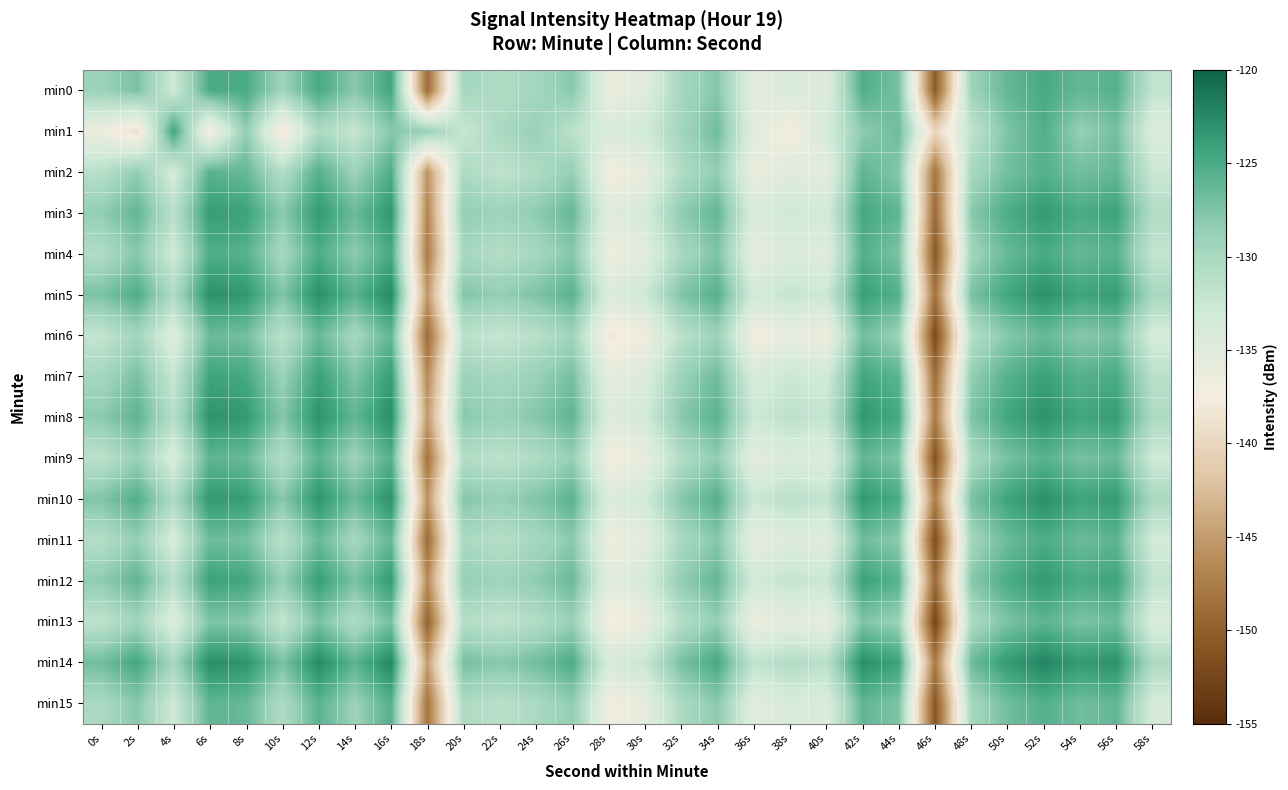

Which label corresponds to the largest value in the chart?

52s